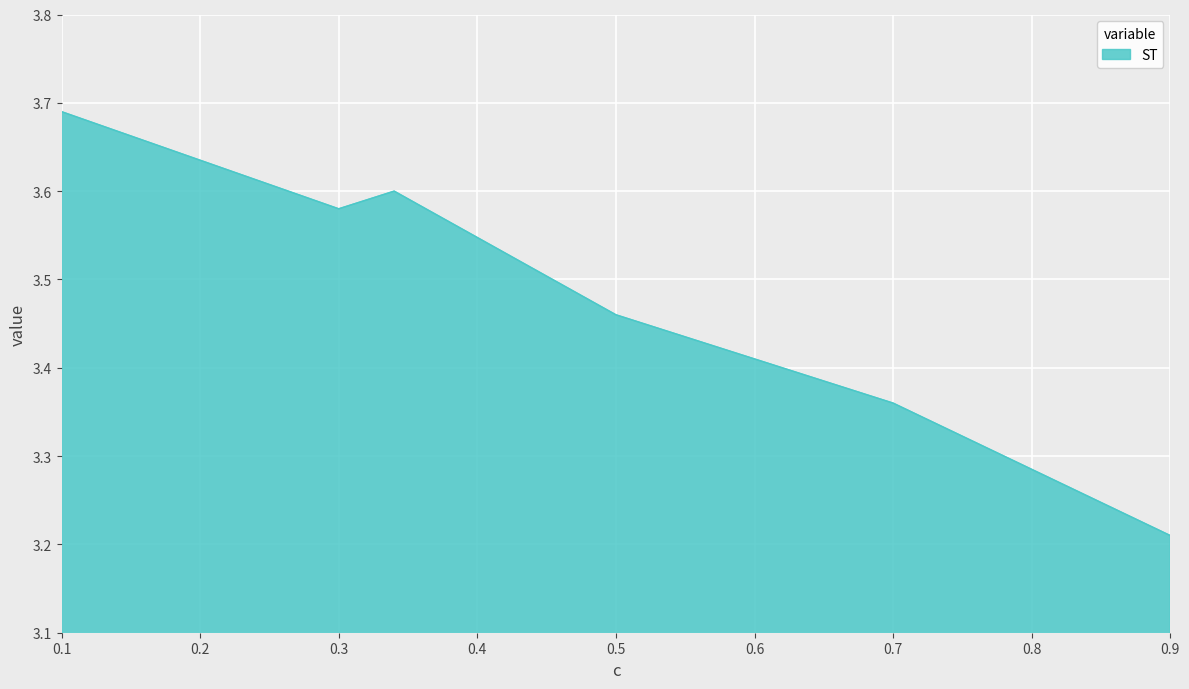

How many interior local peaks (higher than both neighbors) does the data have?

1